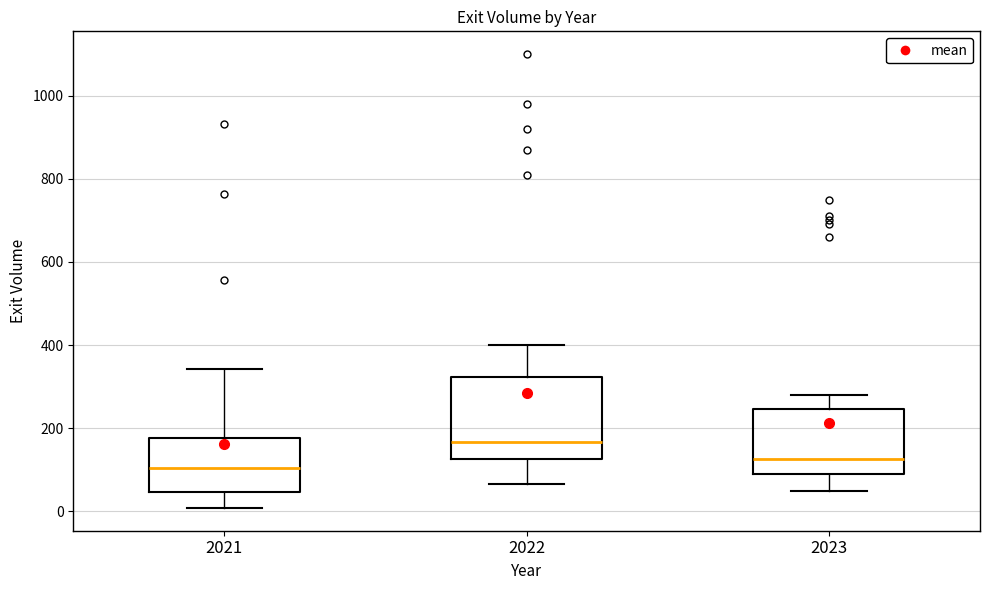

Comparing the boxes themselves (not the whiskers), which one is the tallest?

2022